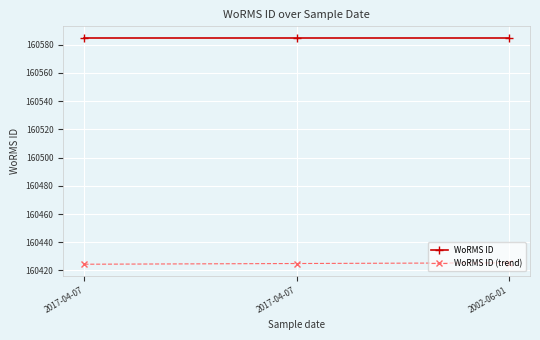

Is this an area chart (filled region under the line)?

No